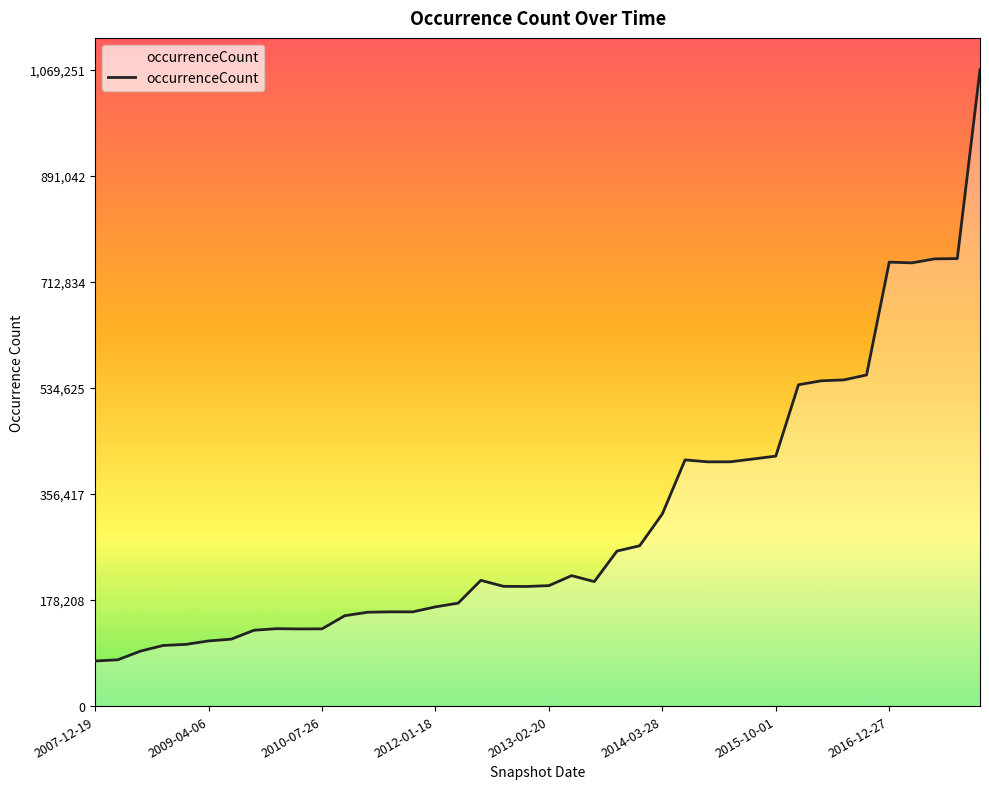

What is the maximum value shown in the chart?

1069251